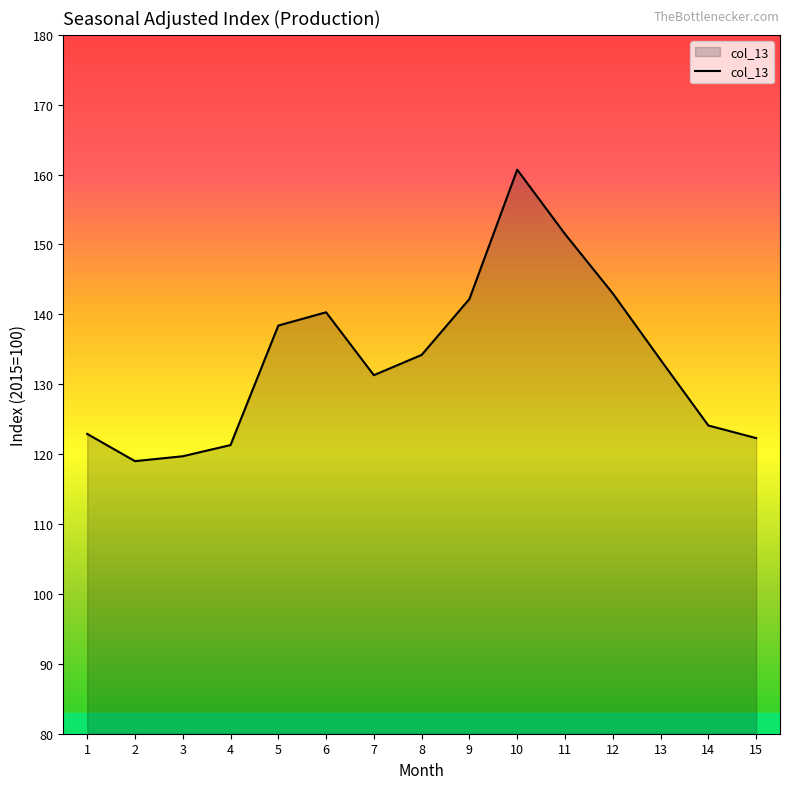

What is the difference between the values at 8 and 14?

10.1